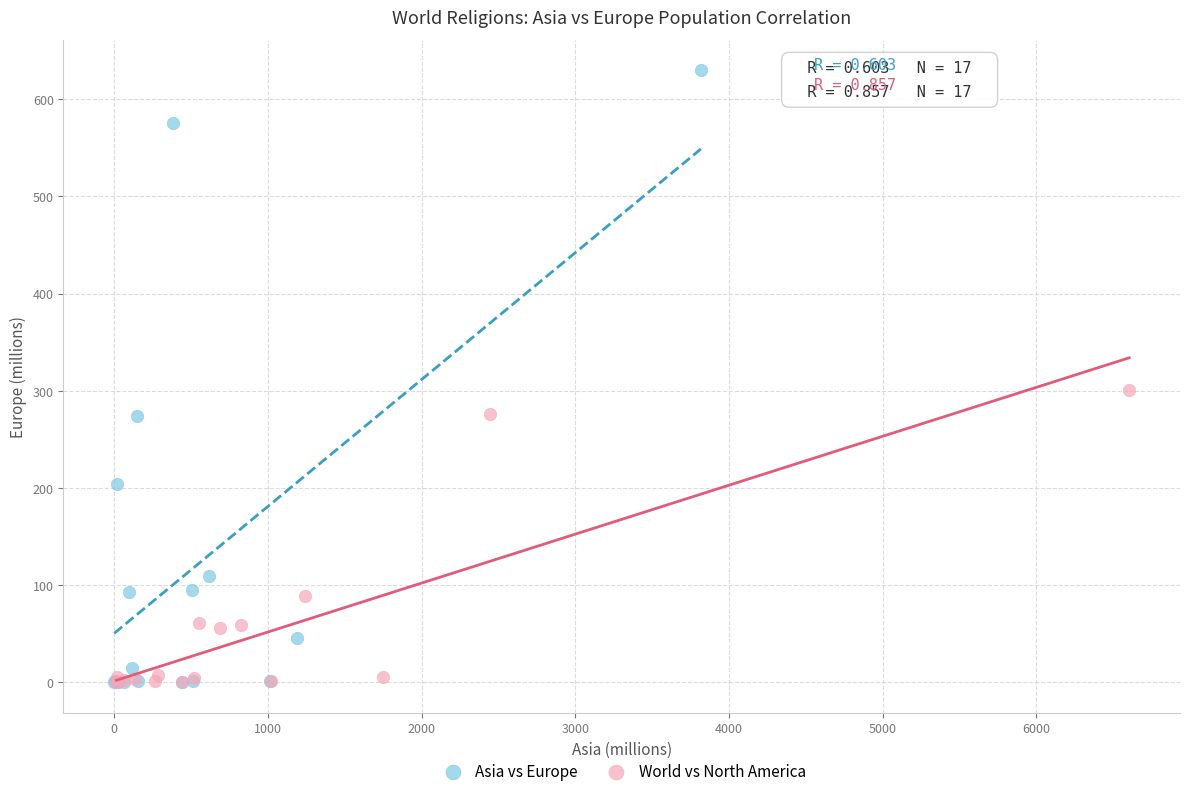

What are all the series names shown in the legend?

Asia vs Europe, World vs North America